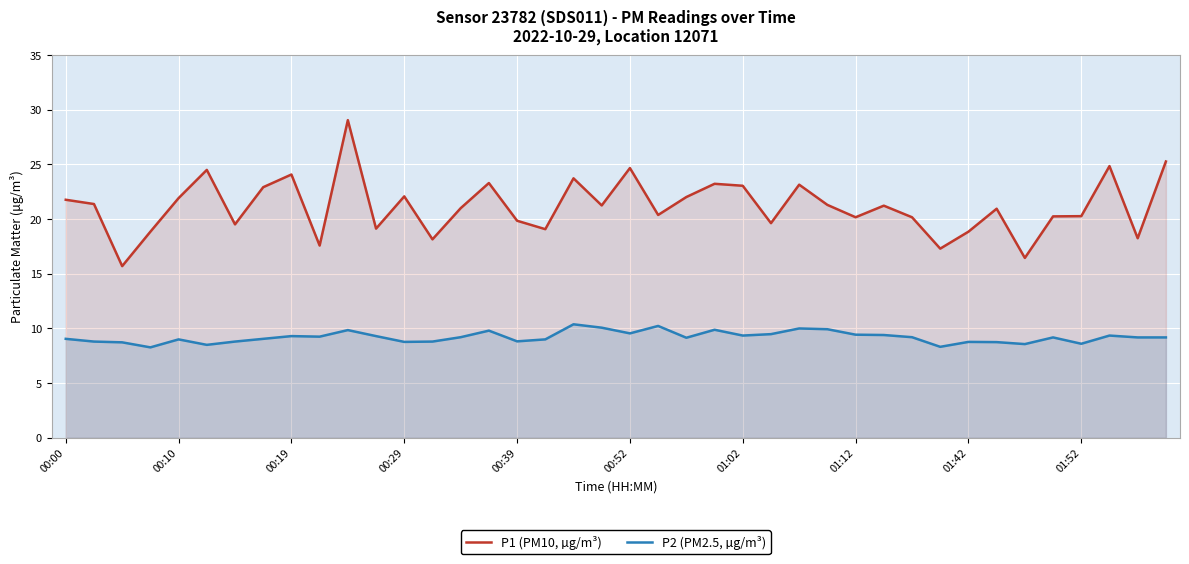

True or false: P2 (PM2.5, µg/m³) and P1 (PM10, µg/m³) cross at least once.

False